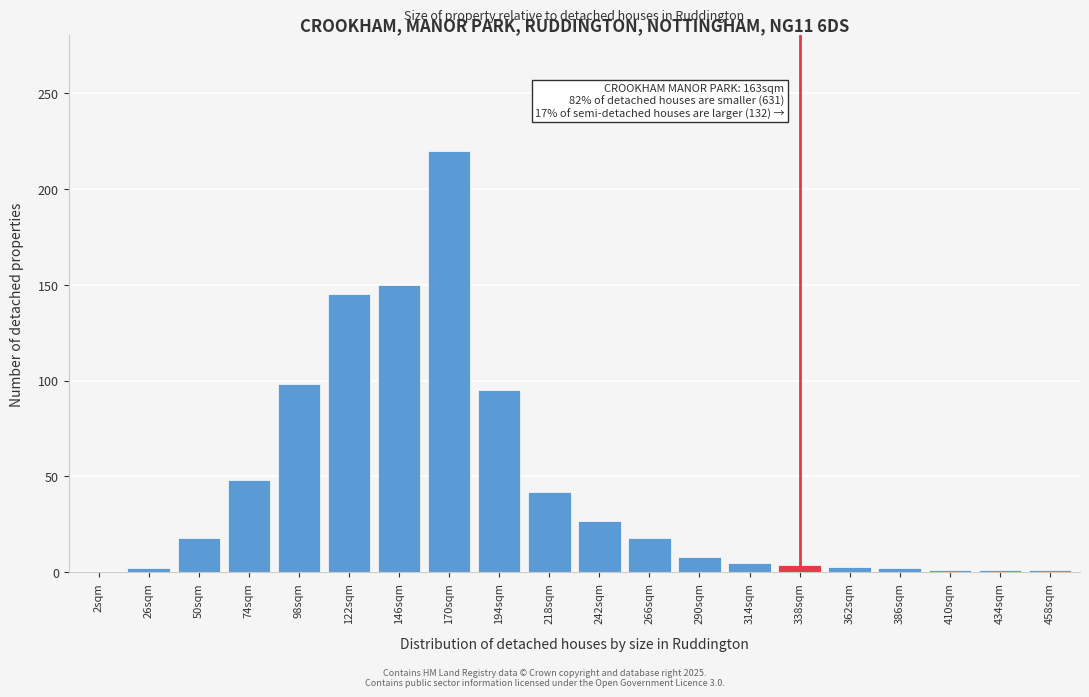

Is it true that the value at 266sqm is 28?

False